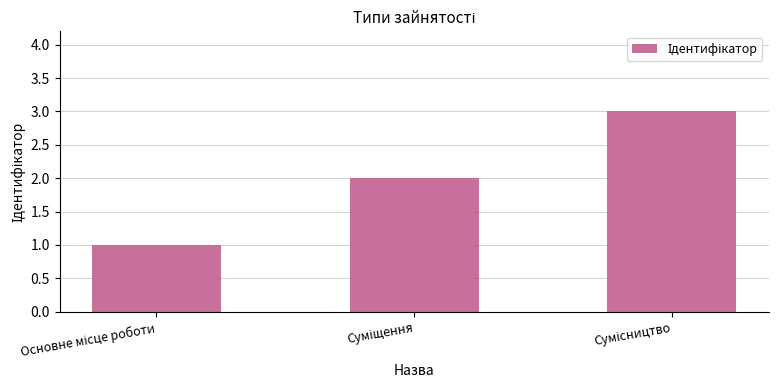

What is the maximum value shown in the chart?

3